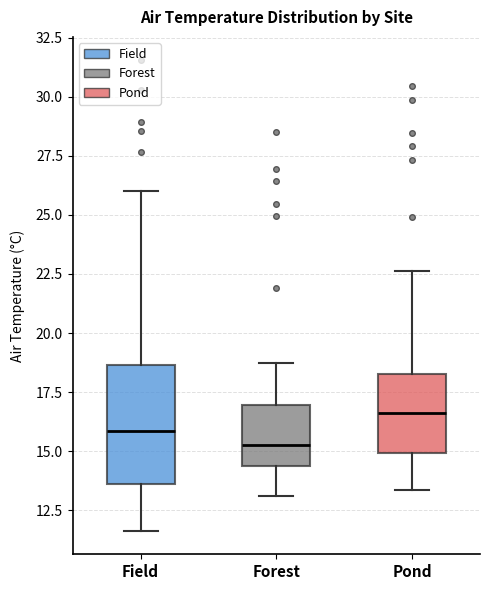

Reading left to right, transcribe this box plot: for each box, give where its median line is, the range the box spans, and where its two whiskers end, as read against the y-axis. The values are not printed on the chart, so give them approximately, as read against the axis.

Field: median 16.0, box 13.5 to 18.5, whiskers 11.5 to 26.0
Forest: median 15.5, box 14.5 to 17.0, whiskers 13.0 to 18.5
Pond: median 16.5, box 15.0 to 18.5, whiskers 13.5 to 22.5